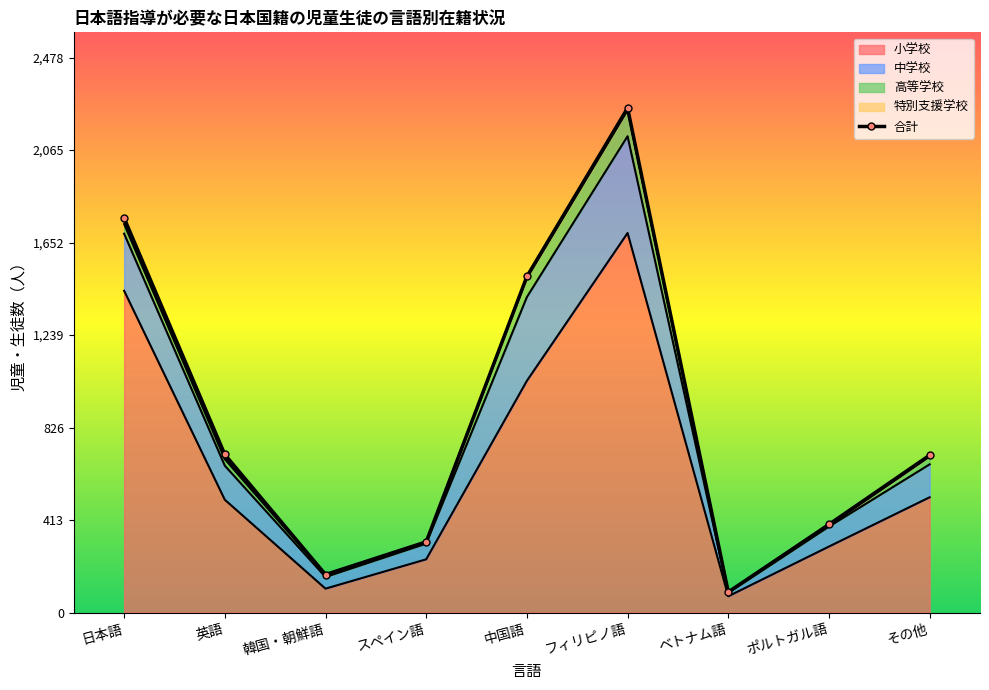

What value does the 小学校 series have at 韓国・朝鮮語, to the nearest 50?

100